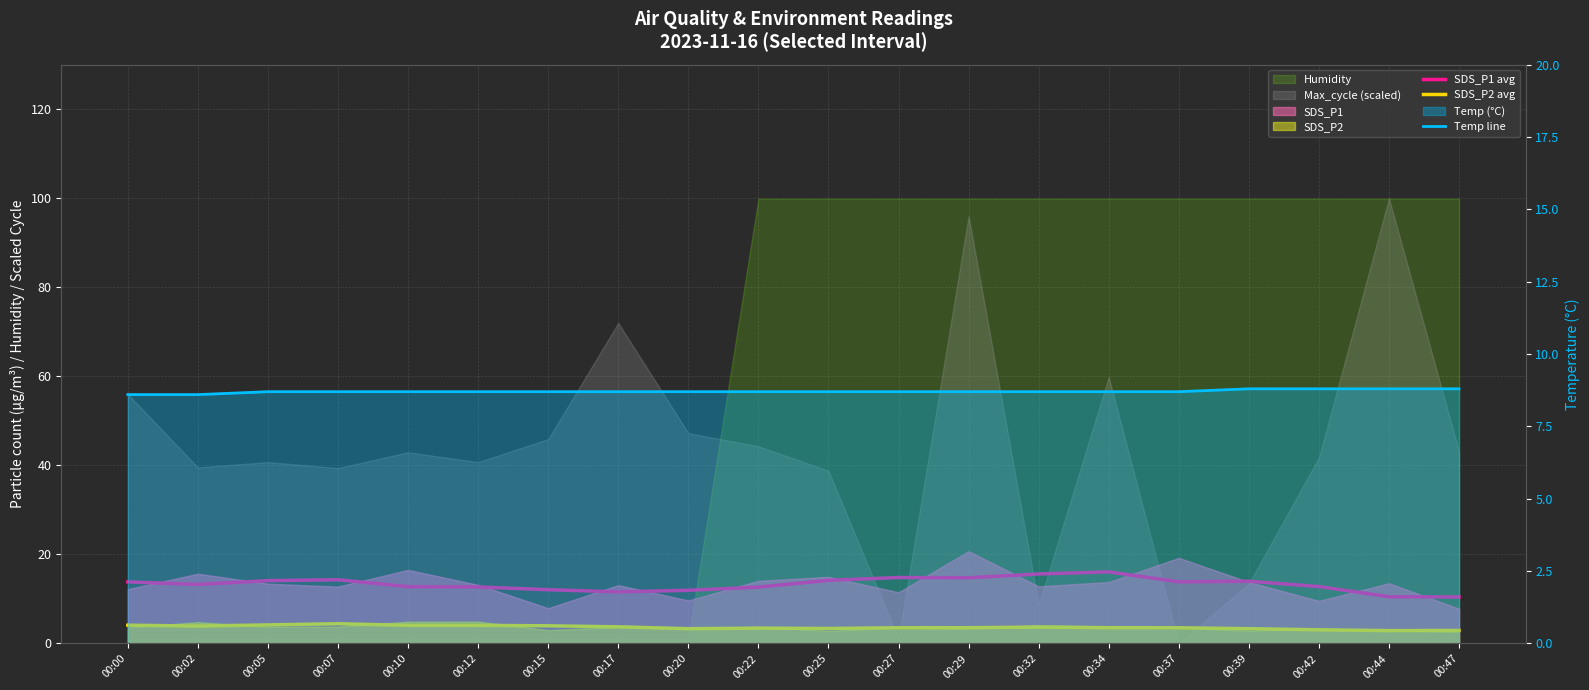

At which category does SDS_P2 avg reach its first local peak?

00:07